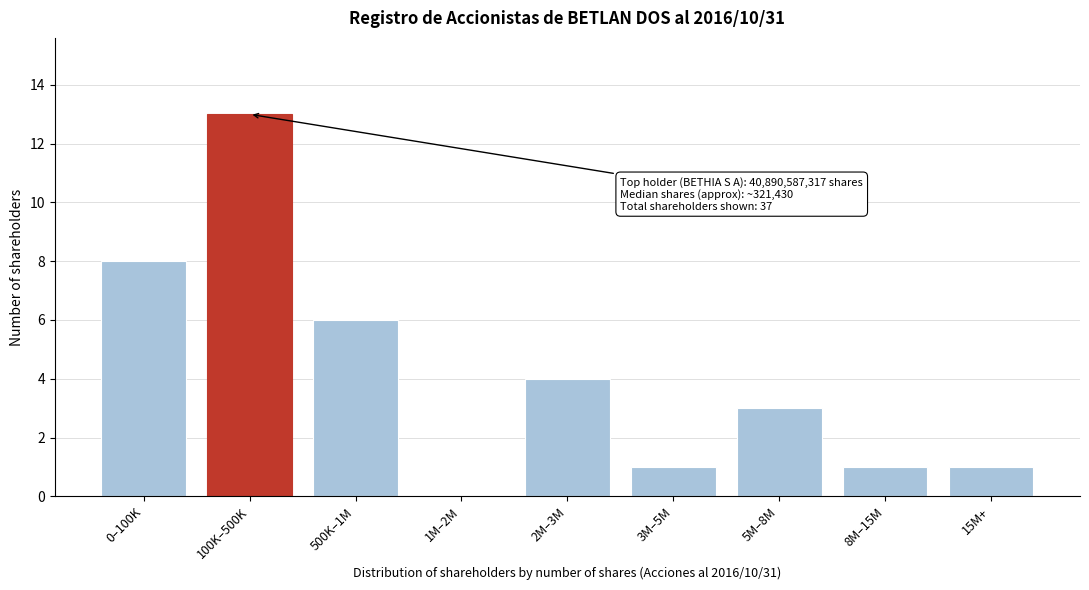

Which has a higher value, 2M–3M or 15M+?

2M–3M